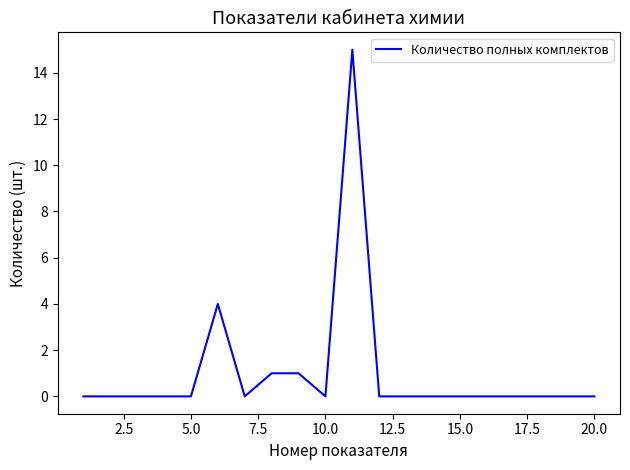

What is the maximum value shown in the chart?

15